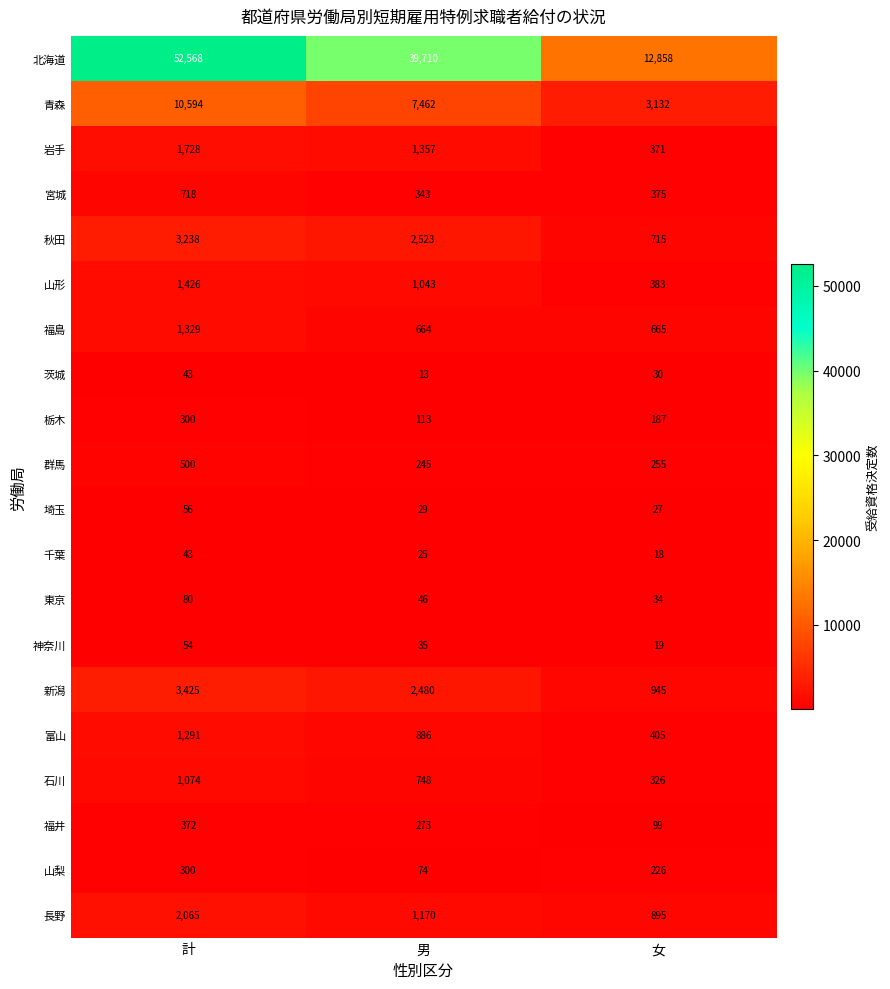

Count the 石川 values in the range 326 to 1074.

3